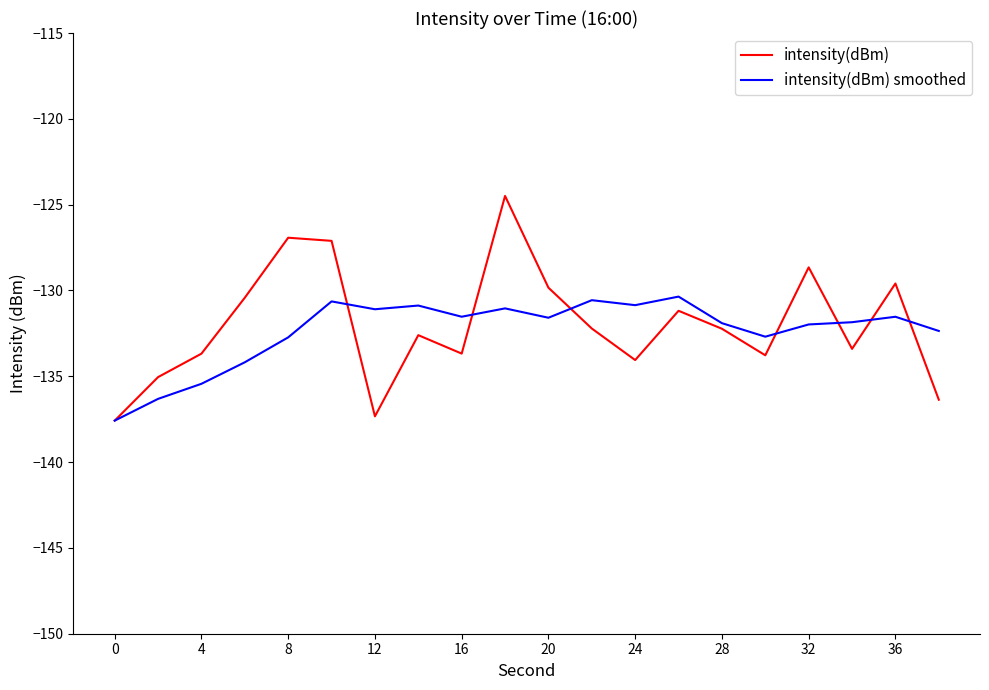

Which series has the largest range (max minus min)?

intensity(dBm)